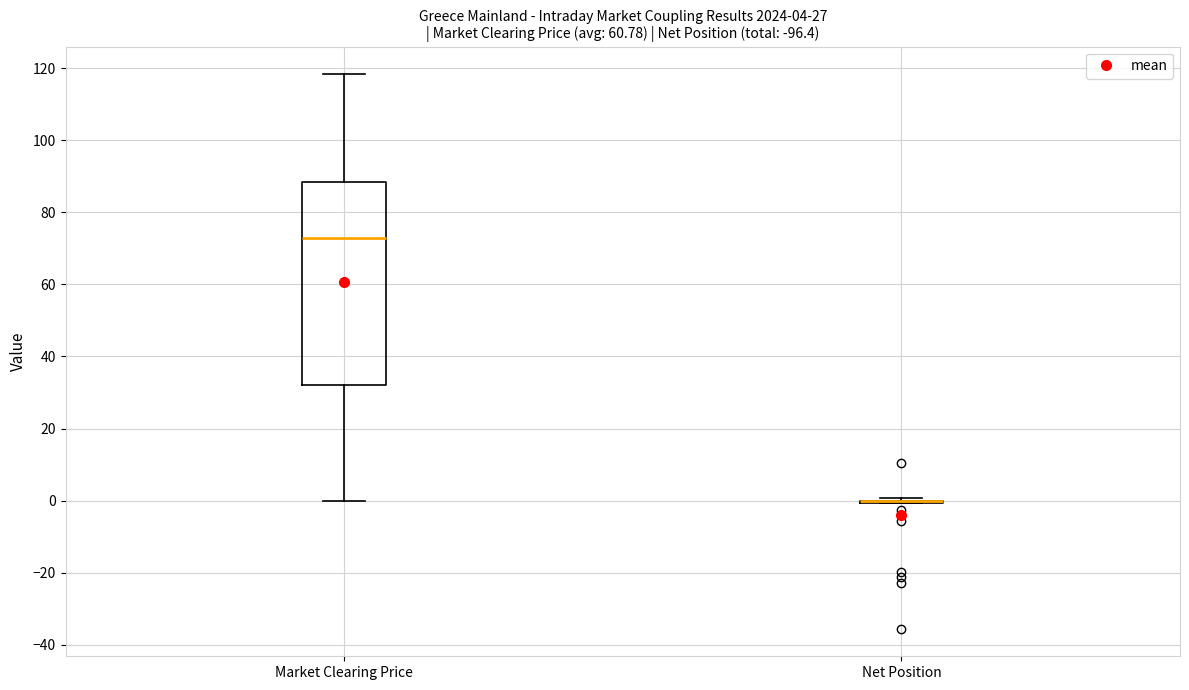

Comparing the boxes themselves (not the whiskers), which one is the tallest?

Market Clearing Price